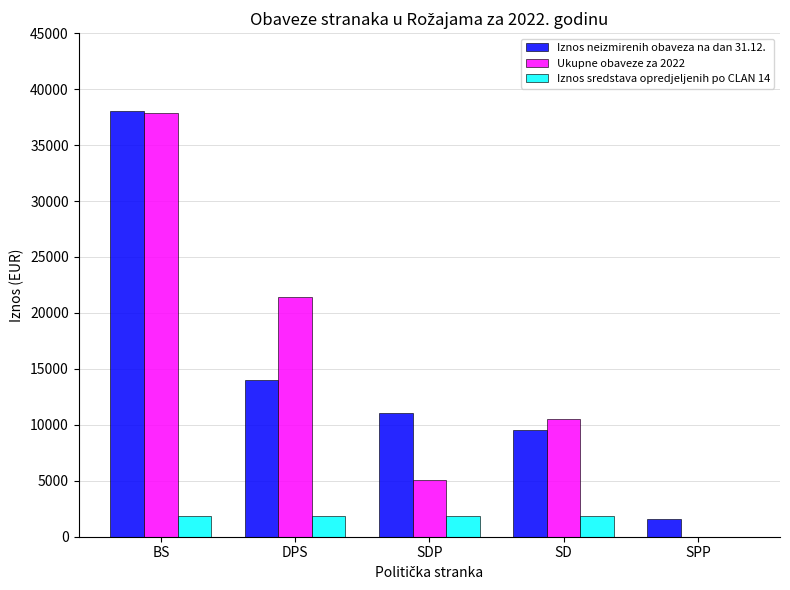

How many data points in Iznos neizmirenih obaveza na dan 31.12. are above 11081?

3